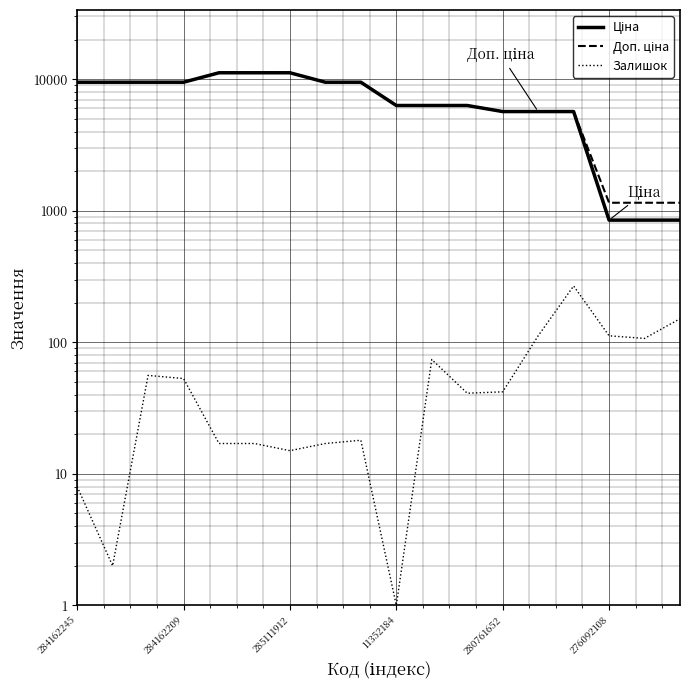

What is the sum of all Ціна values?

128937.9